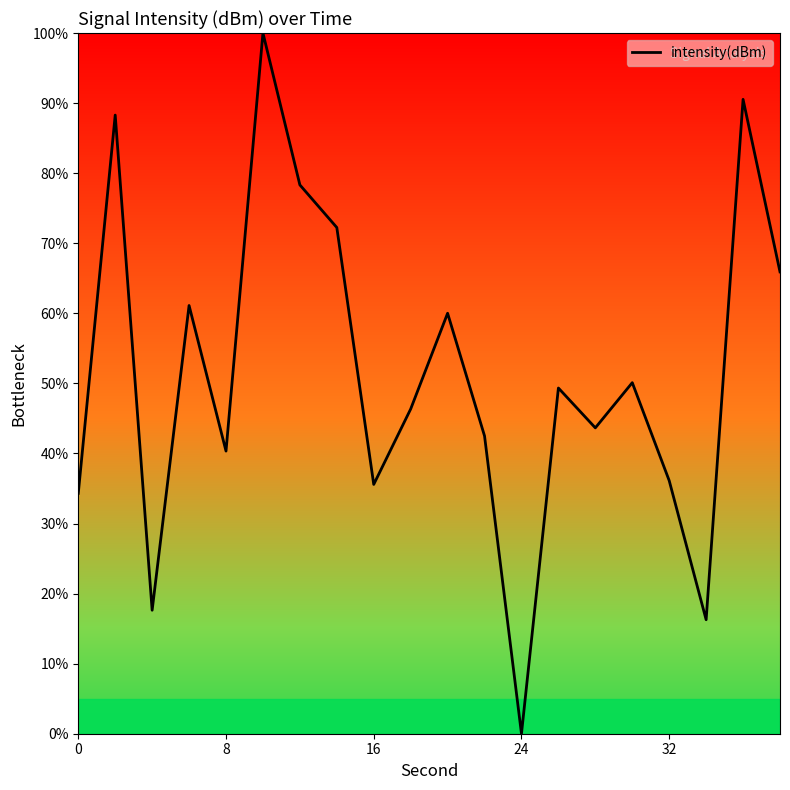

What is the difference between the maximum and minimum values?

100.0